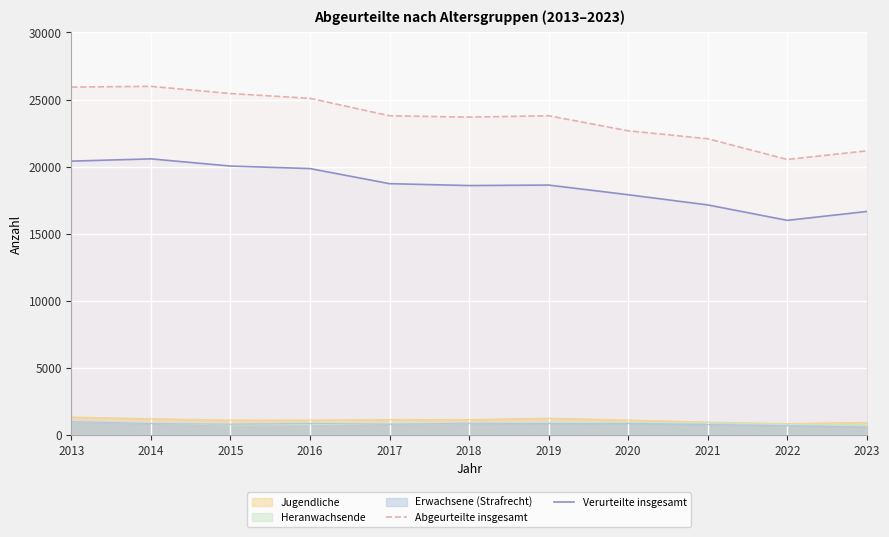

The value of Verurteilte insgesamt at 2017 is 10714. True or false?

False